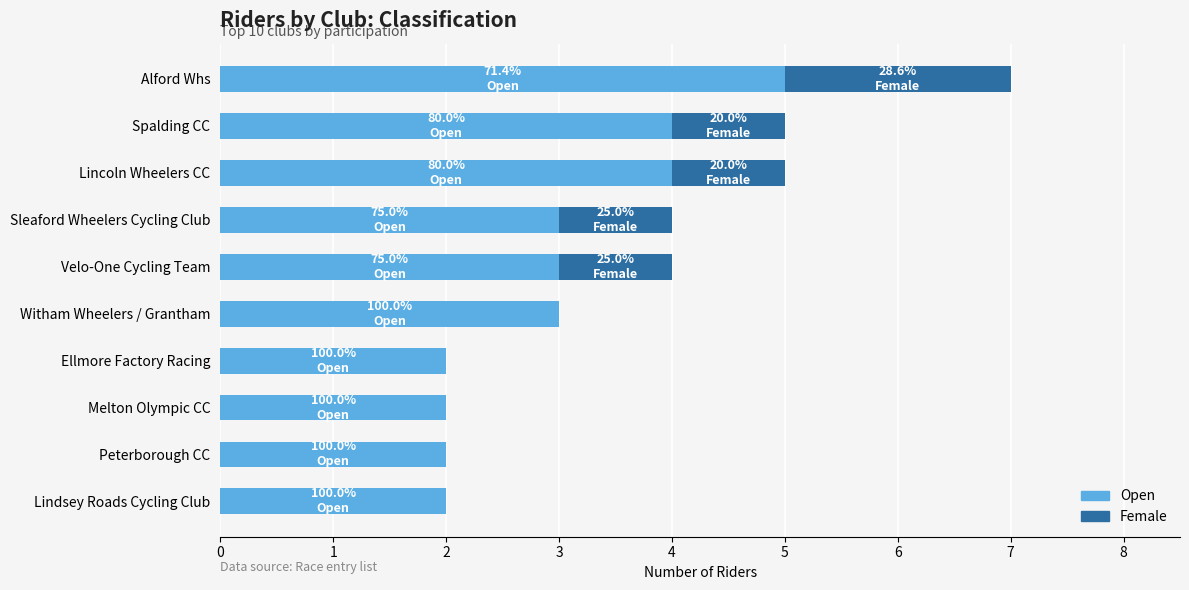

What is the total value across all series at Spalding CC?

5